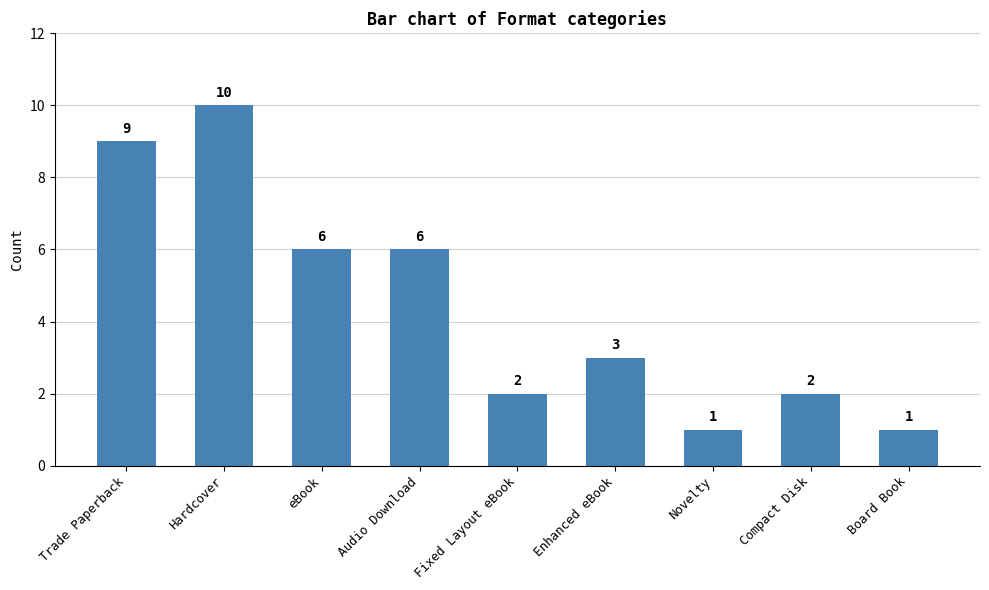

Reading left to right, list all the values displayed in this chart.

Trade Paperback=9	Hardcover=10	eBook=6	Audio Download=6	Fixed Layout eBook=2	Enhanced eBook=3	Novelty=1	Compact Disk=2	Board Book=1